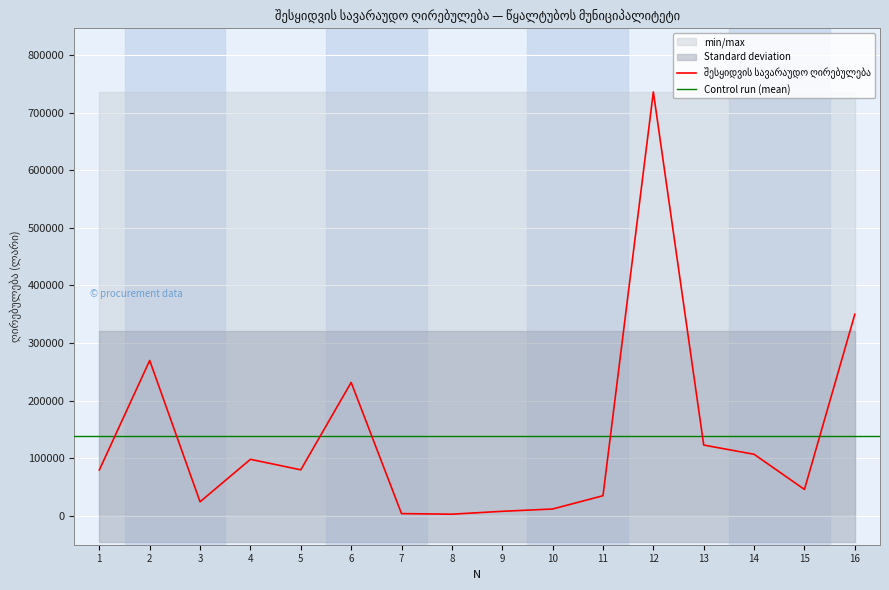

At which label is the value closest to 369500?

16